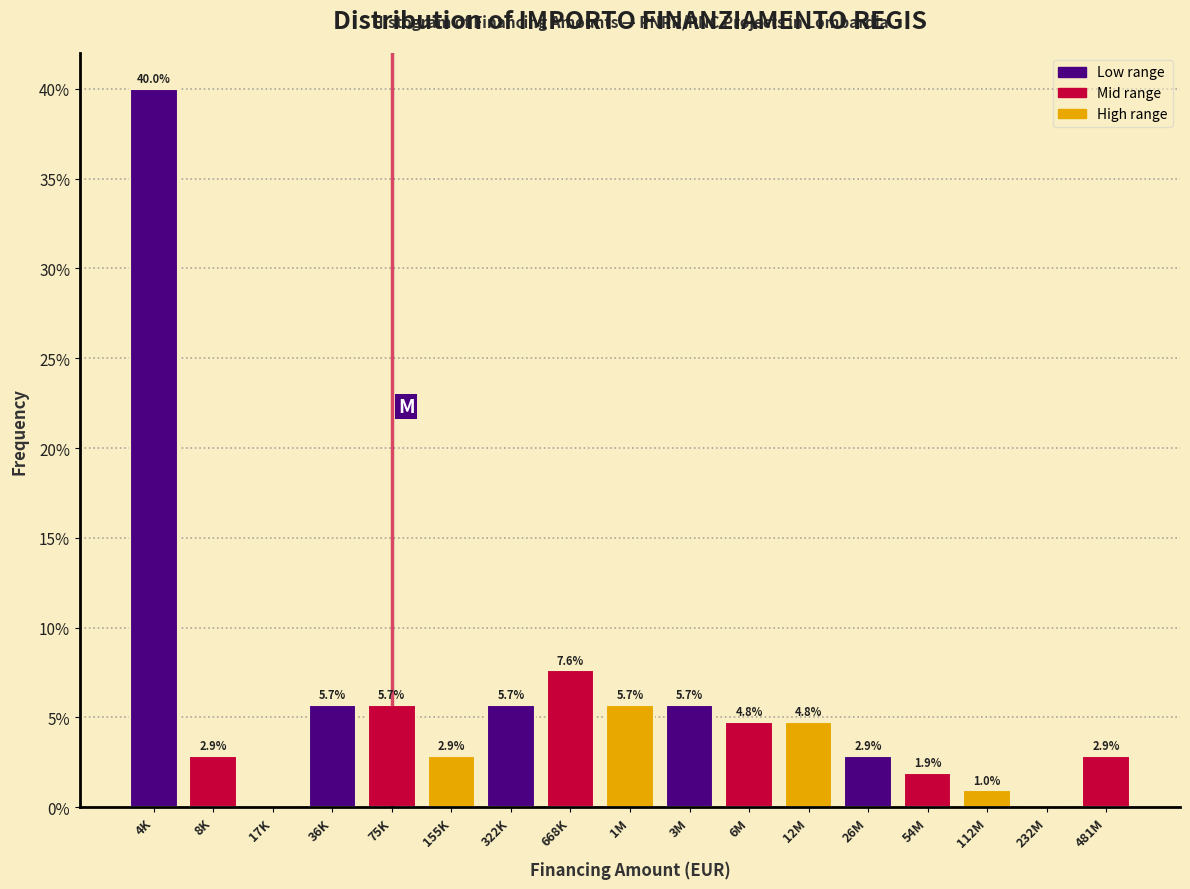

Reading left to right, extract all data points from this chart.

4K=40.0	8K=2.9	17K=0.0	36K=5.7	75K=5.7	155K=2.9	322K=5.7	668K=7.6	1M=5.7	3M=5.7	6M=4.8	12M=4.8	26M=2.9	54M=1.9	112M=1.0	232M=0.0	481M=2.9